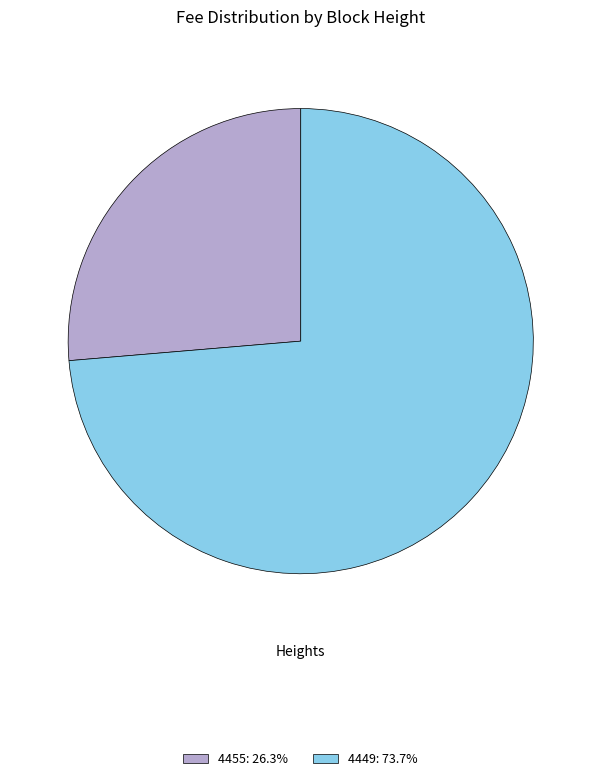

Do 4455: 26.3% and 4449: 73.7% together represent more than half of the pie?

Yes